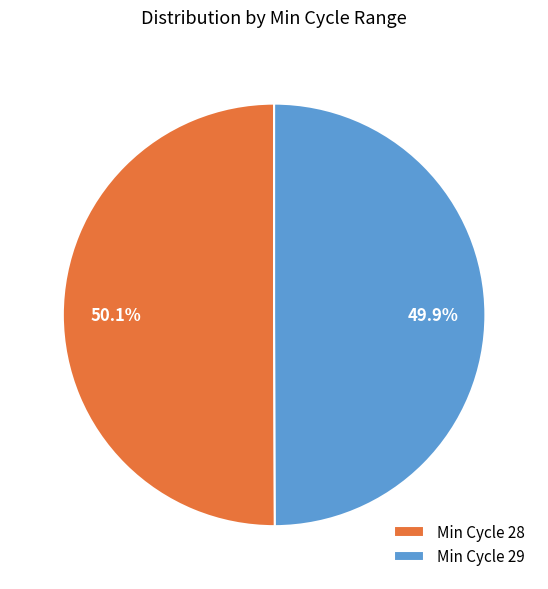

How many slices are in this pie chart?

2